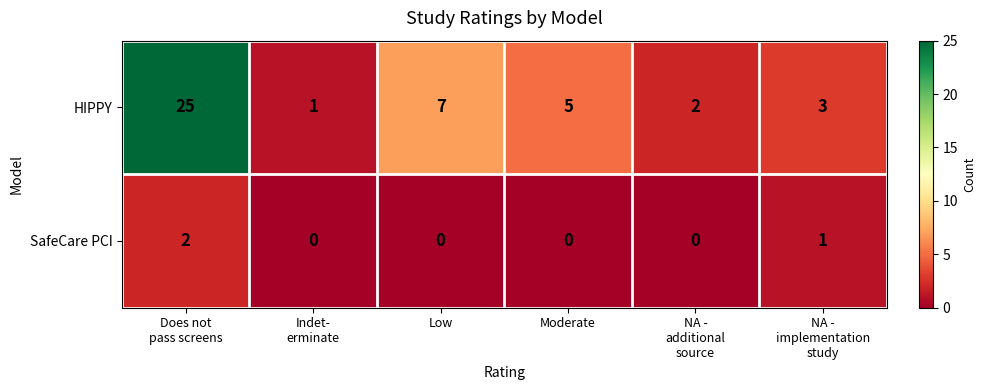

The SafeCare PCI series shows -1 at Low. True or false?

False